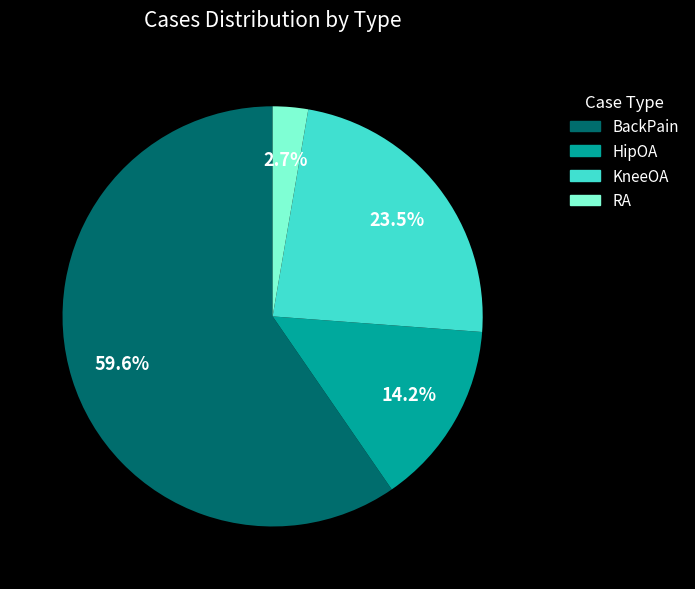

Which slice is the largest?

BackPain